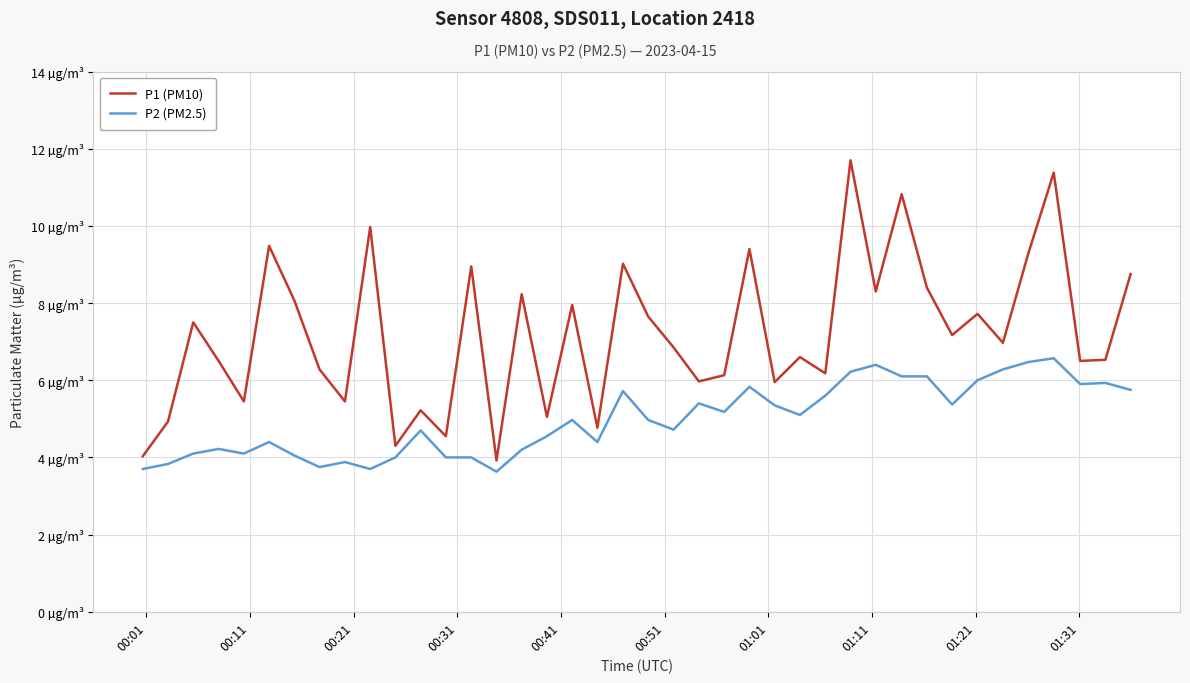

Does the chart display data point markers on the line(s)?

No